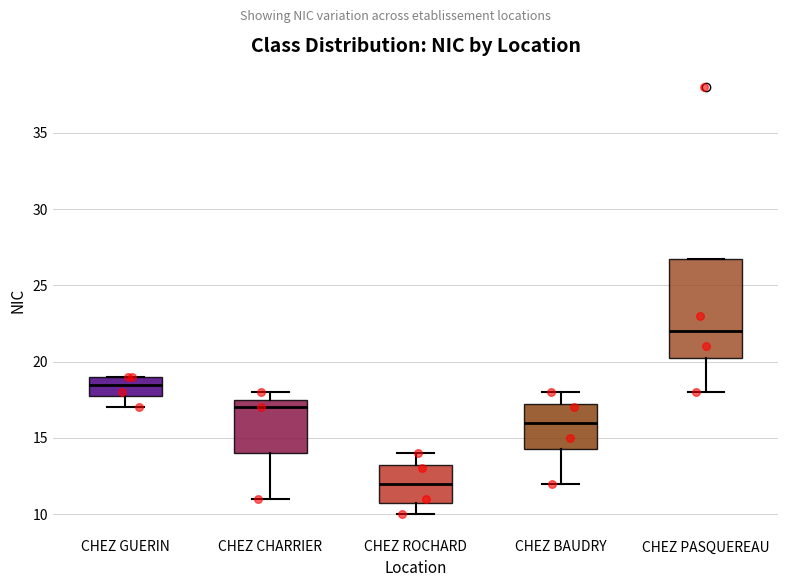

Where is the lower edge of the box for CHEZ CHARRIER on the y-axis? The values are not printed on the chart, so give them approximately, as read against the axis.

14.0